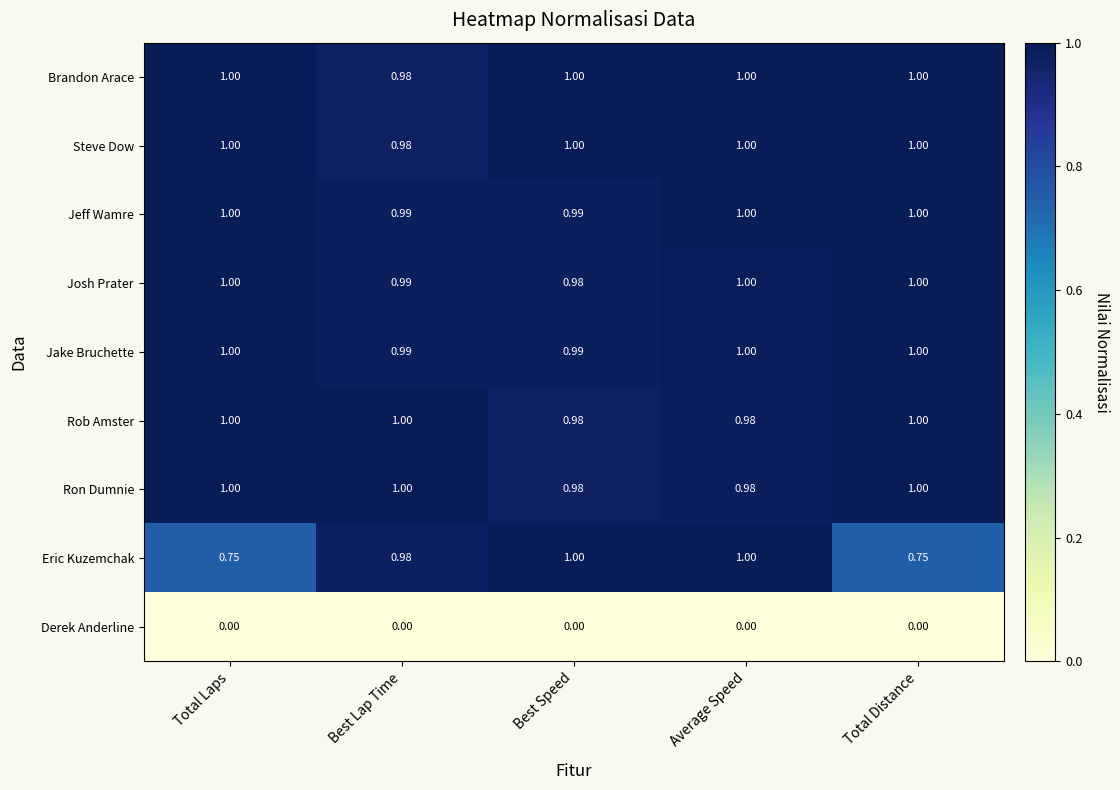

Is the value of Steve Dow at Total Distance greater than the value of Derek Anderline at Average Speed?

Yes